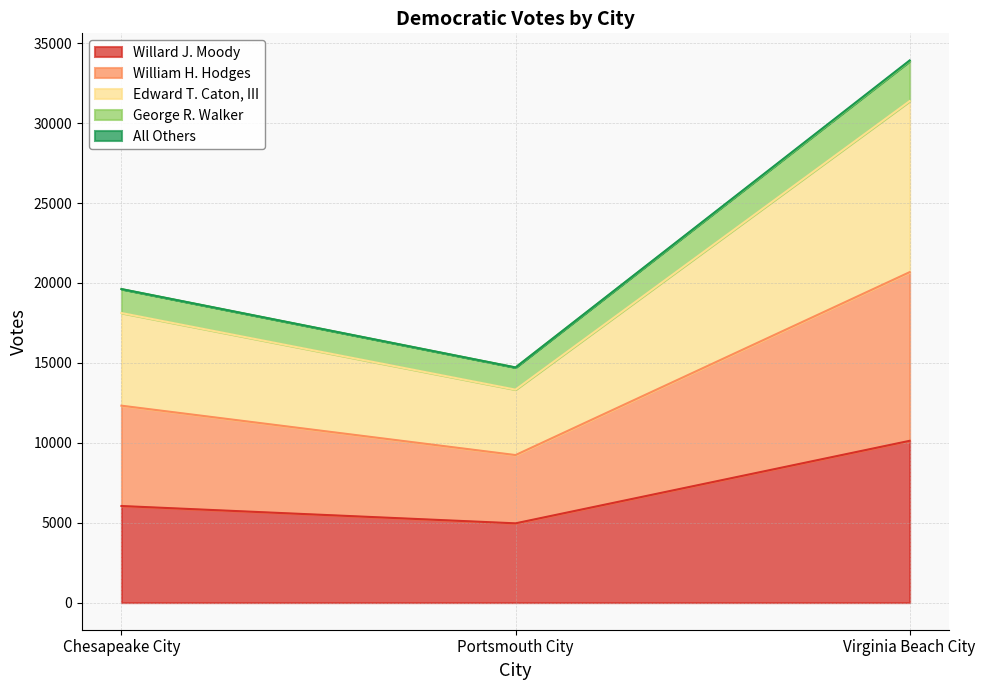

At which label does Willard J. Moody reach its minimum?

Portsmouth City